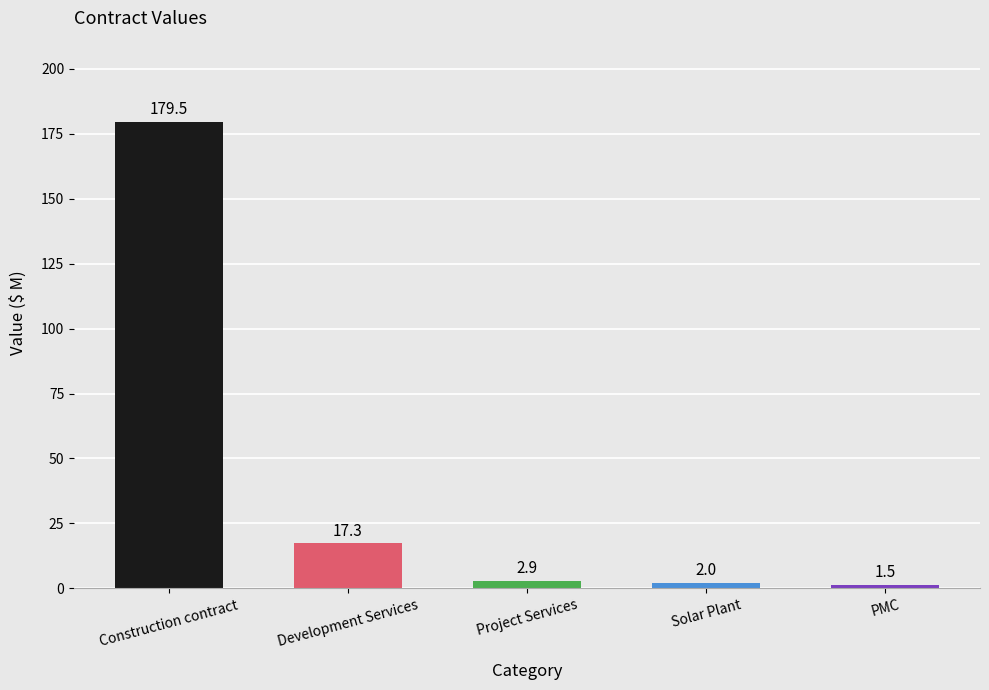

What is the greatest value displayed?

179.5